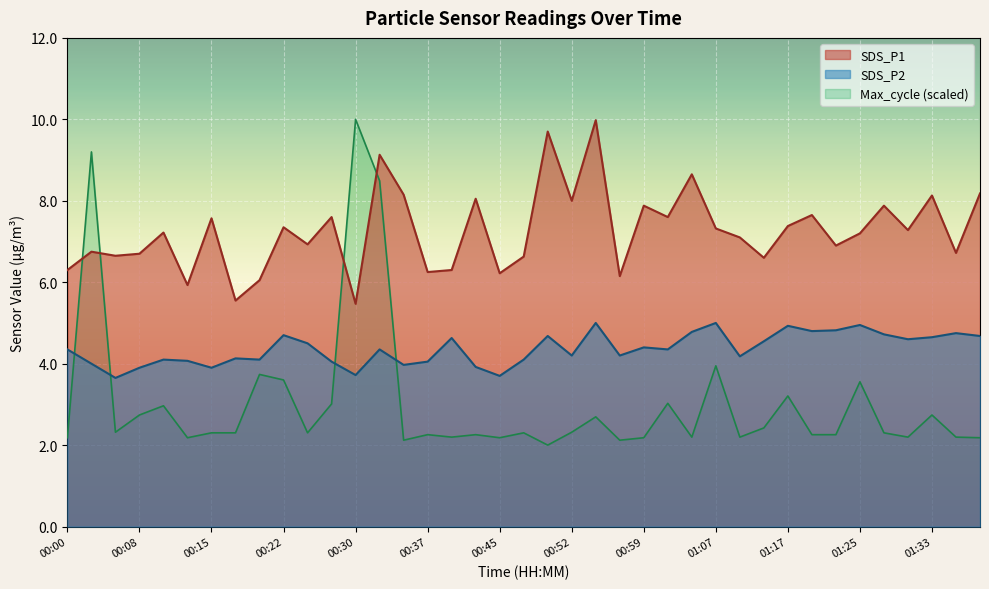

True or false: SDS_P2 has more than 1 interior local peaks.

True